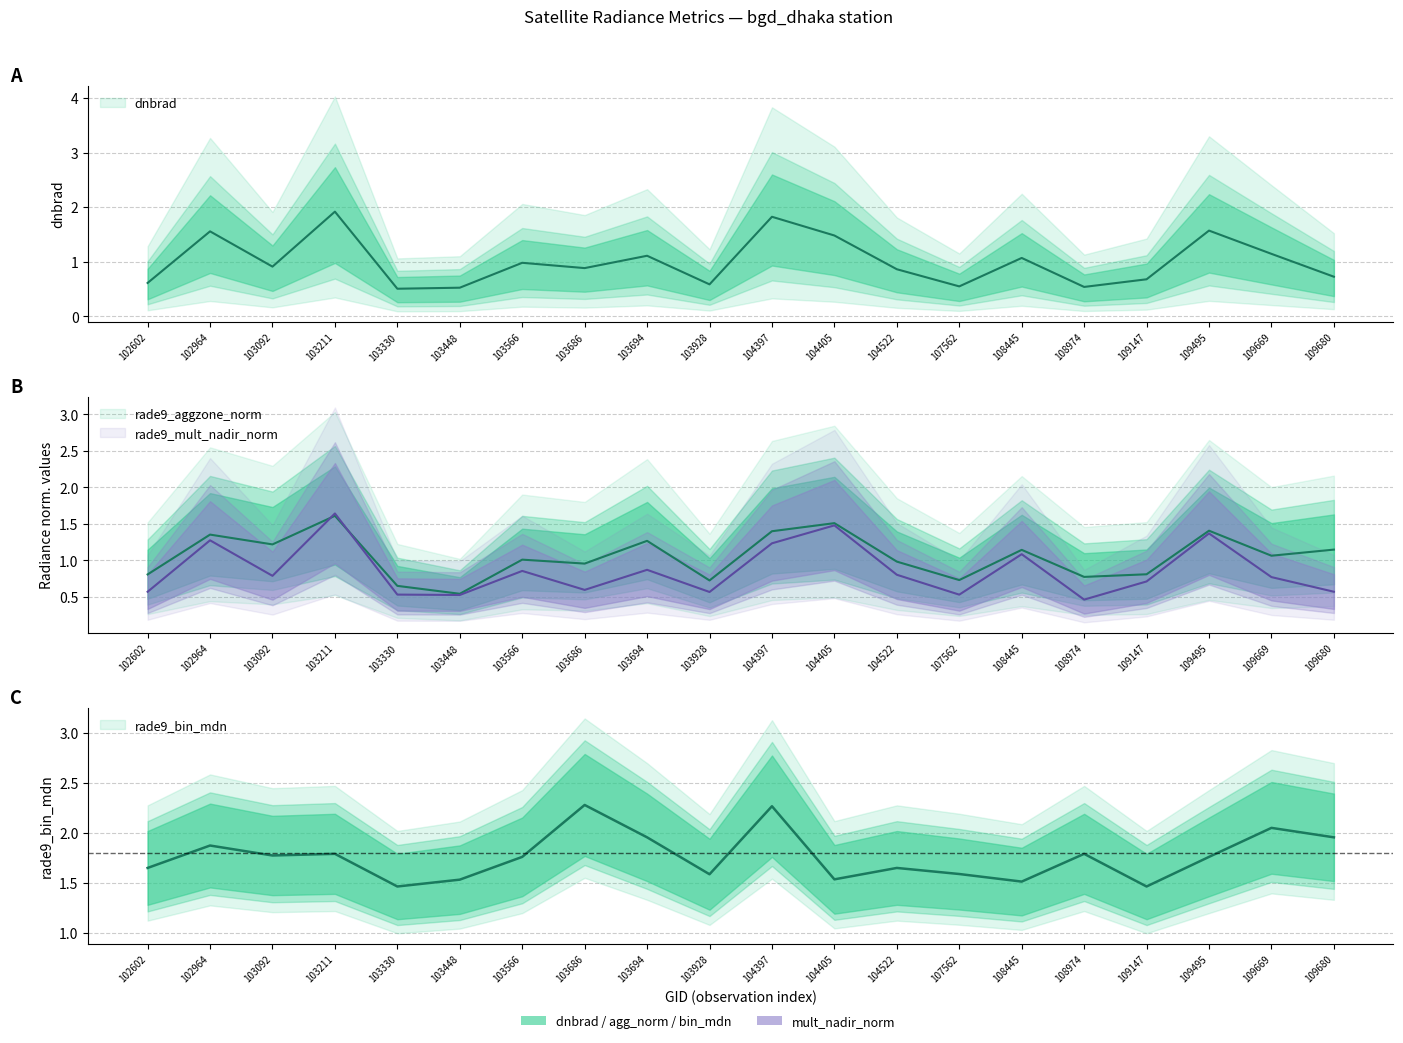

The value of dnbrad at 109495 is 1.6. True or false?

True